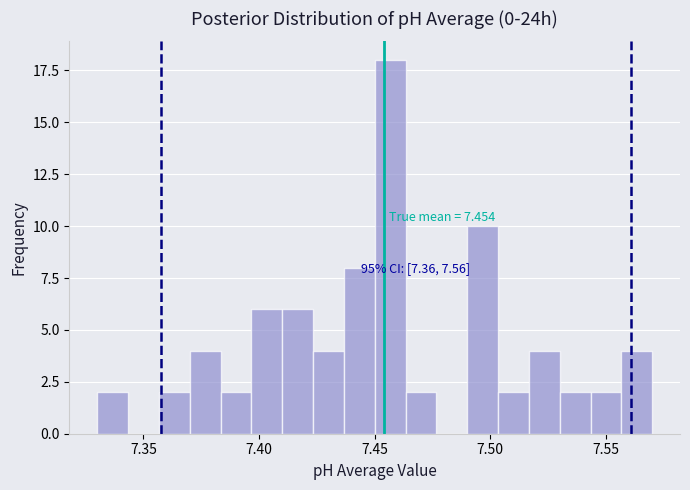

Read against the x-axis, roughly where is the centre of the tallest bar?

7.455